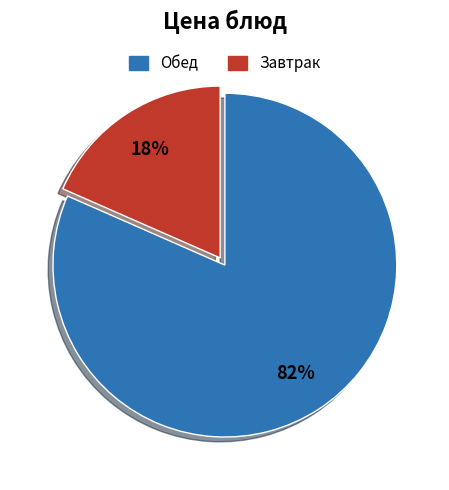

Does any single category account for the majority?

Yes